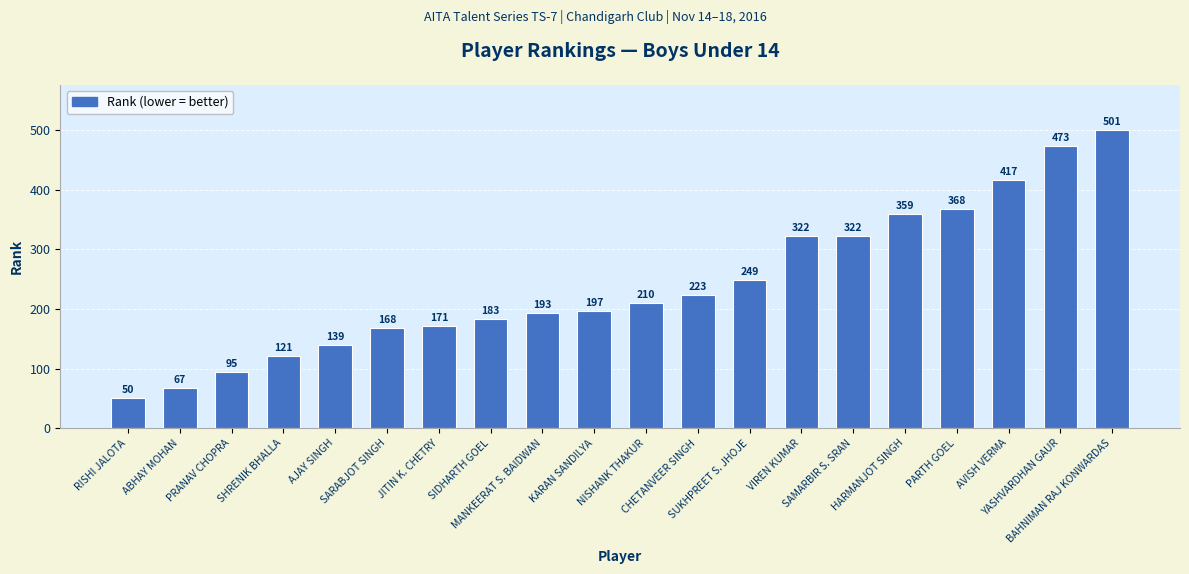

What is the approximate value at SHRENIK BHALLA?

121